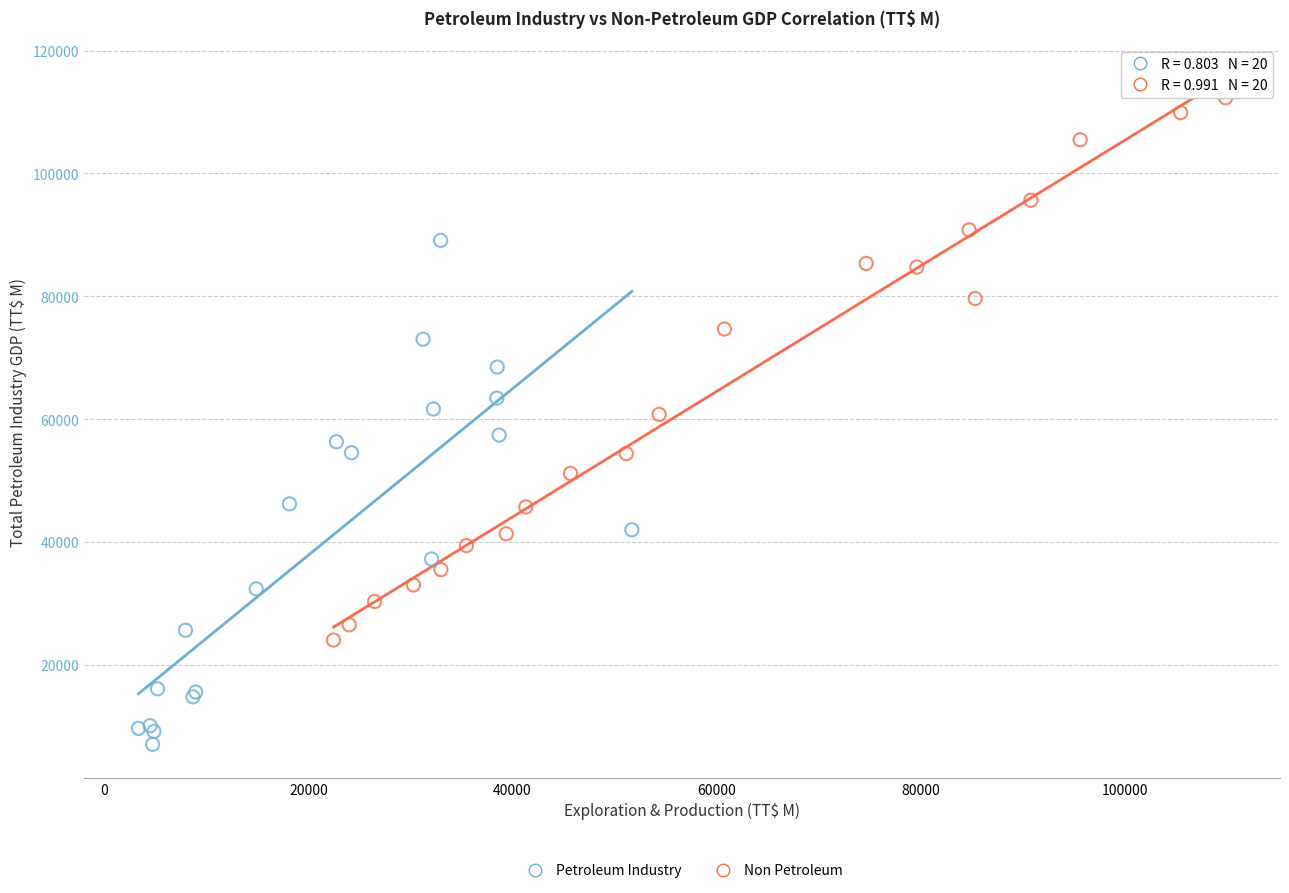

Which series reaches the minimum Y coordinate?

Petroleum Industry